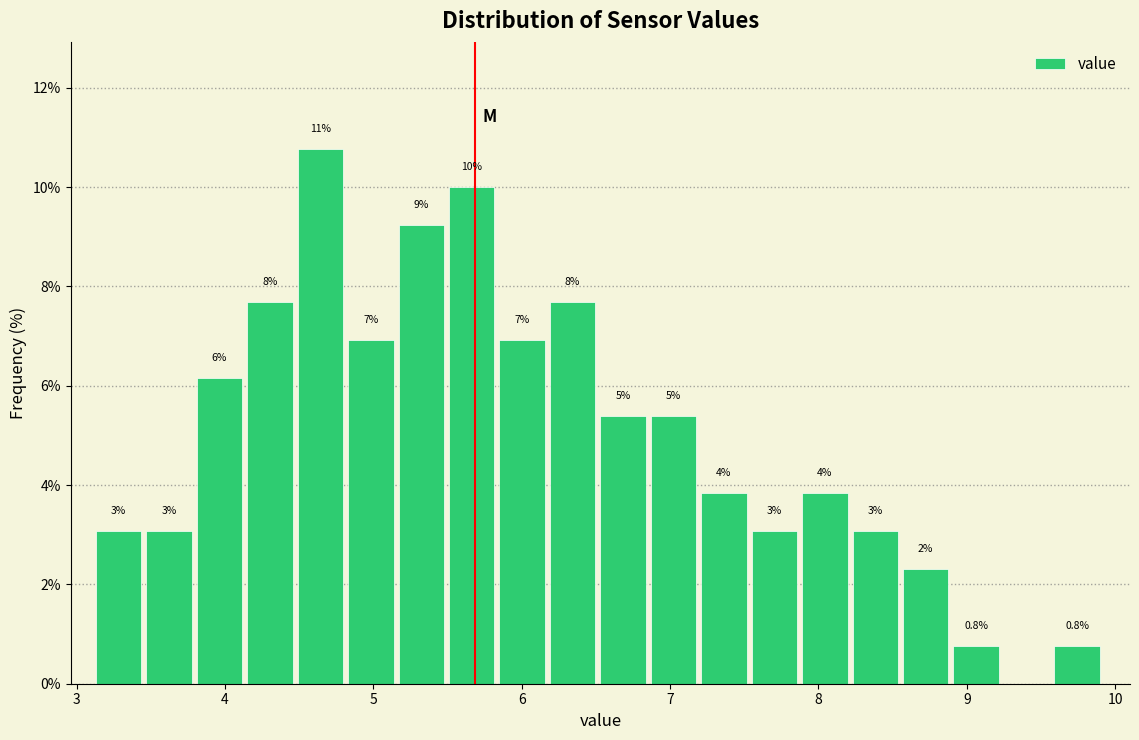

Read against the x-axis, roughly where is the centre of the tallest bar?

4.6